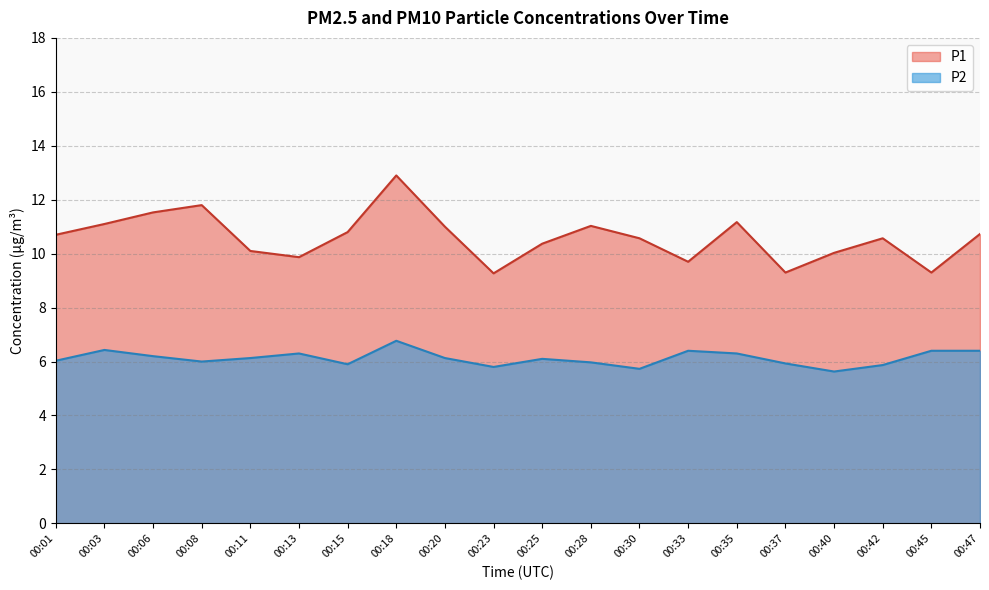

Is it true that P1 equals 11.0 at 00:28?

True